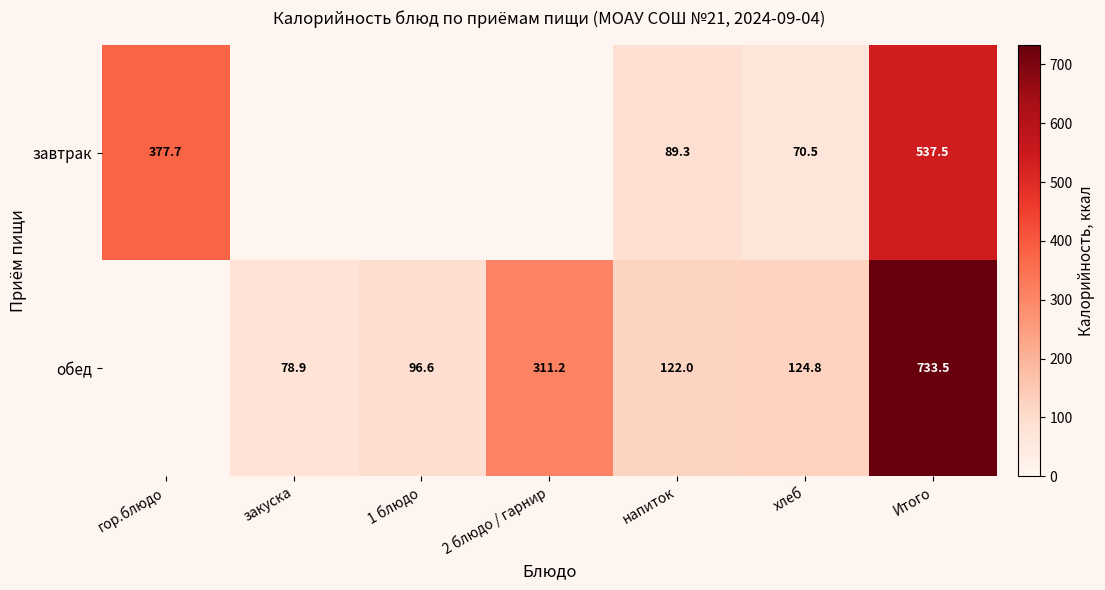

True or false: обед has a value of 114.4 at 2 блюдо / гарнир.

False